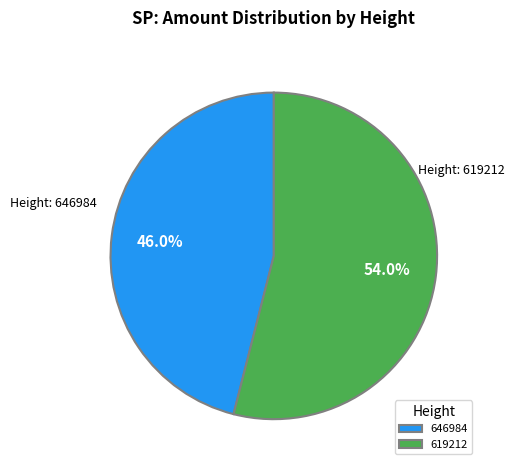

Which has a higher value, 646984 or 619212?

619212